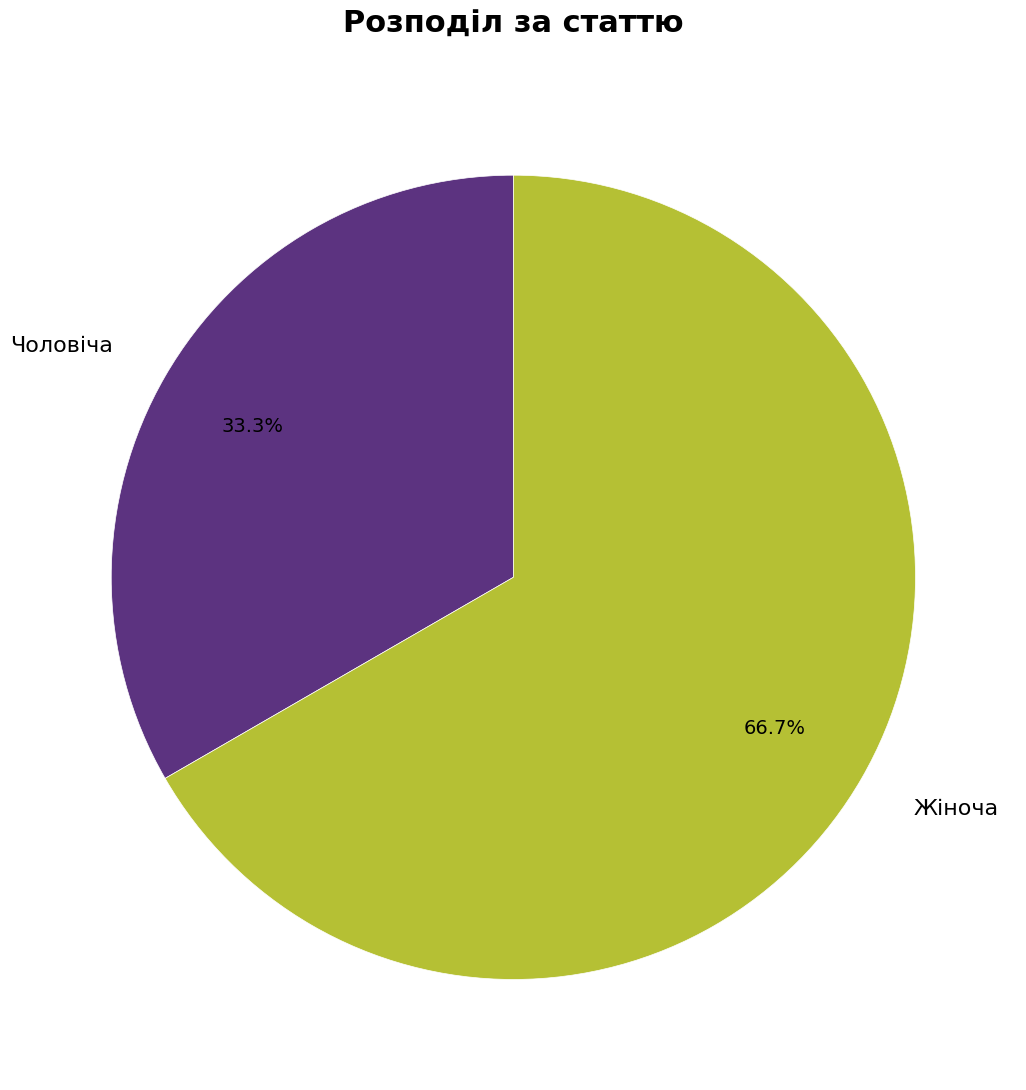

Which category has the biggest portion of the pie?

Жіноча